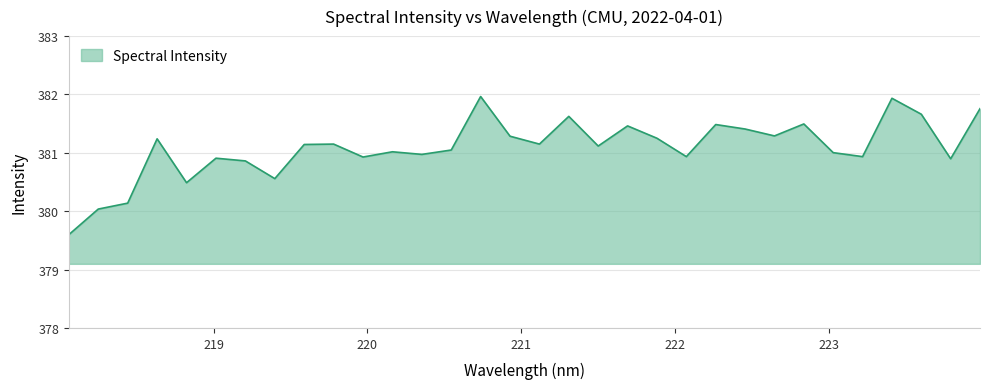

What is the maximum value shown in the chart?

382.0